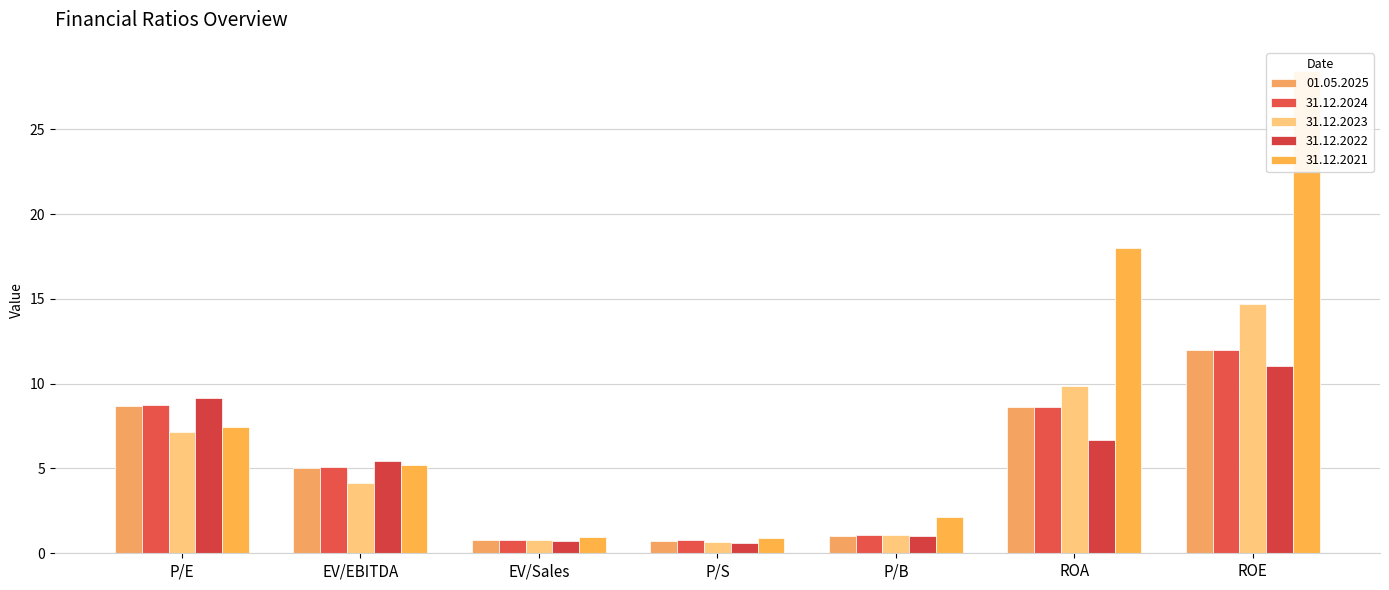

What value does the 31.12.2024 series have at EV/EBITDA?

5.1